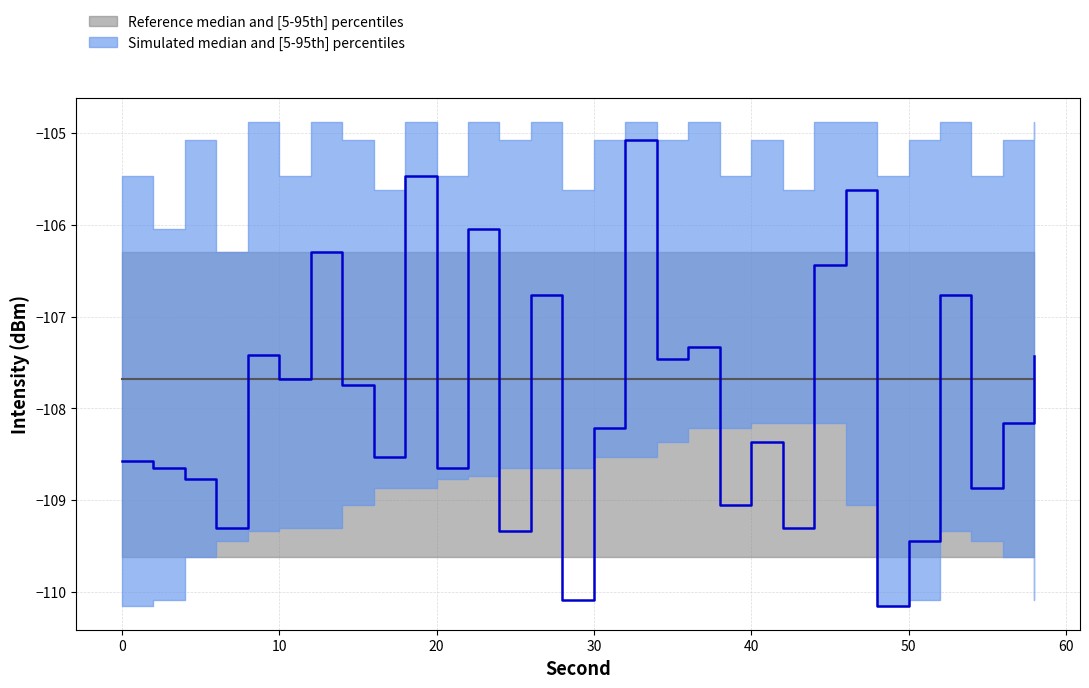

Rank the series at 20 from lowest to highest value.

reference_lower, intensity_lower, intensity_median, reference_median, reference_upper, intensity_upper